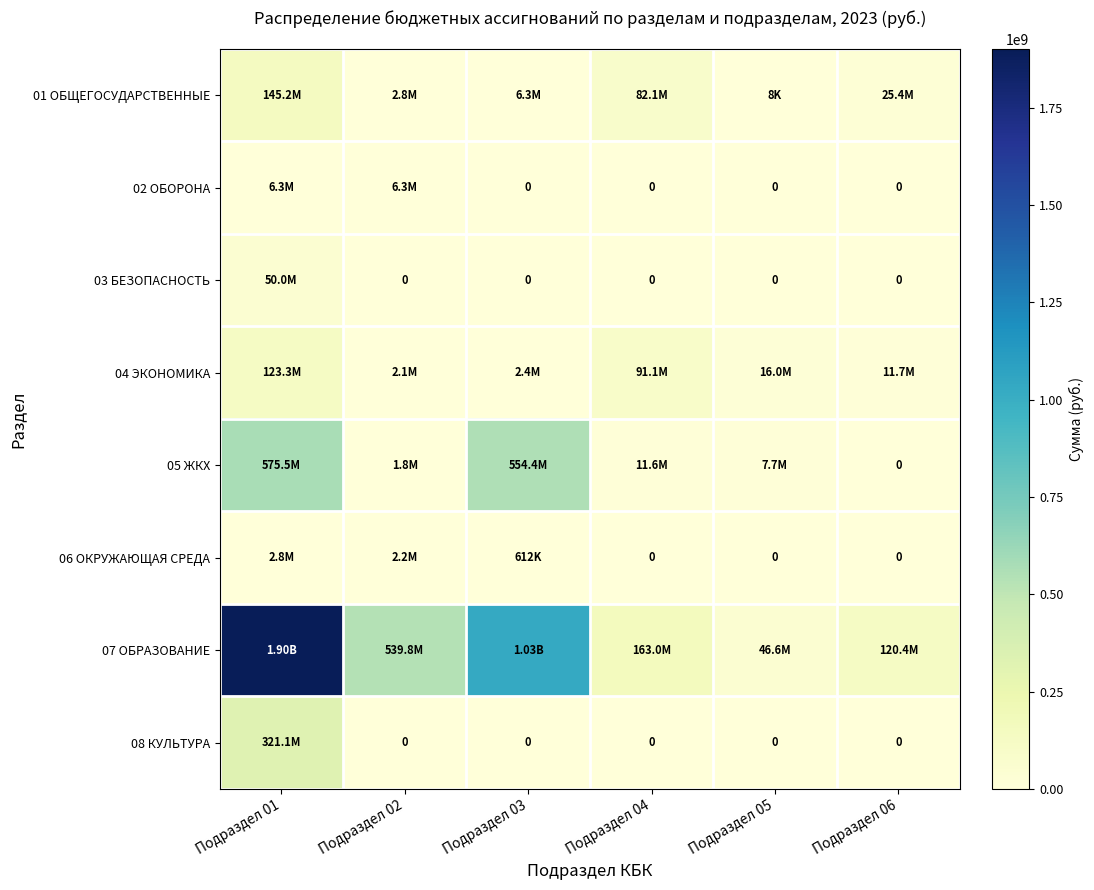

Which category has the lowest value across all series?

Подраздел 03